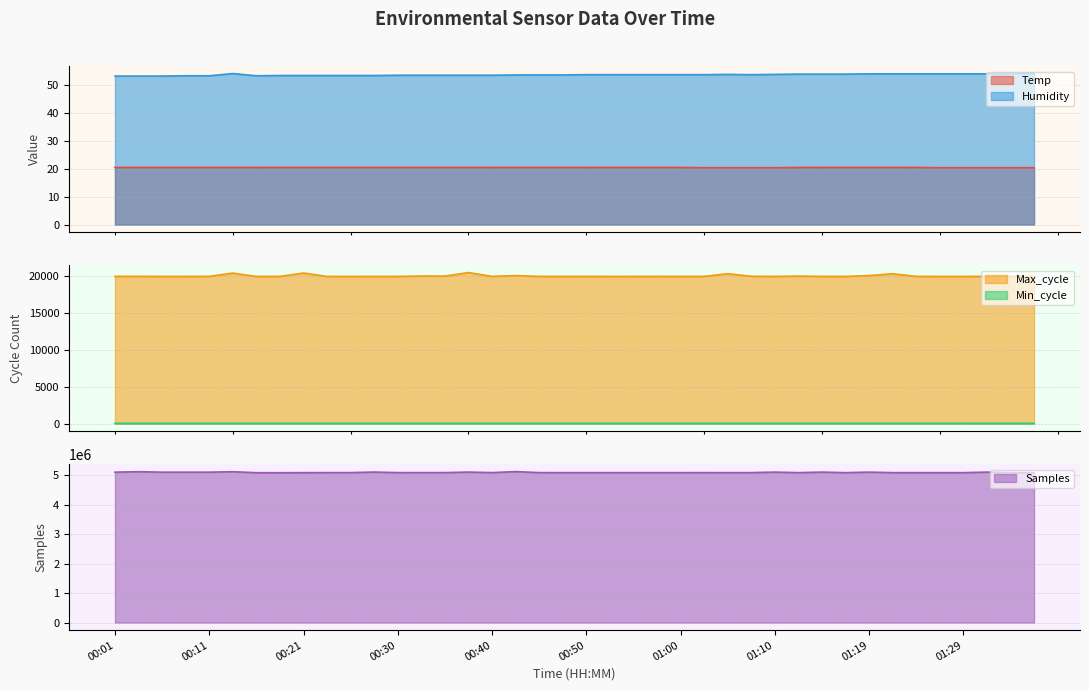

Is the value of Min_cycle at 00:01 greater than the value of Temp at 01:10?

Yes